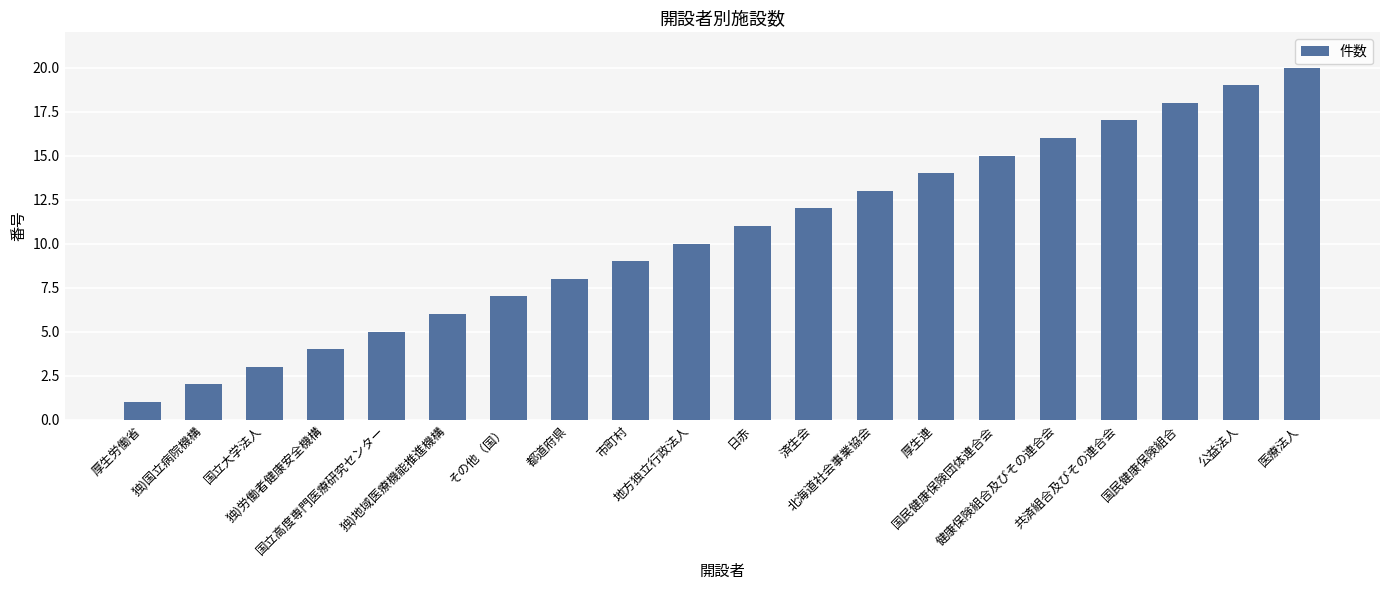

What is the smallest value displayed?

1